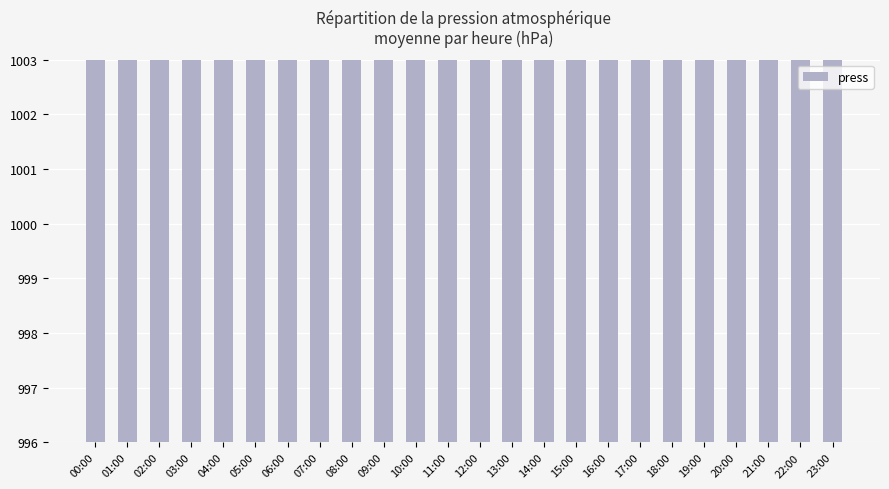

The chart shows a value of 533.9 at 23:00. True or false?

False